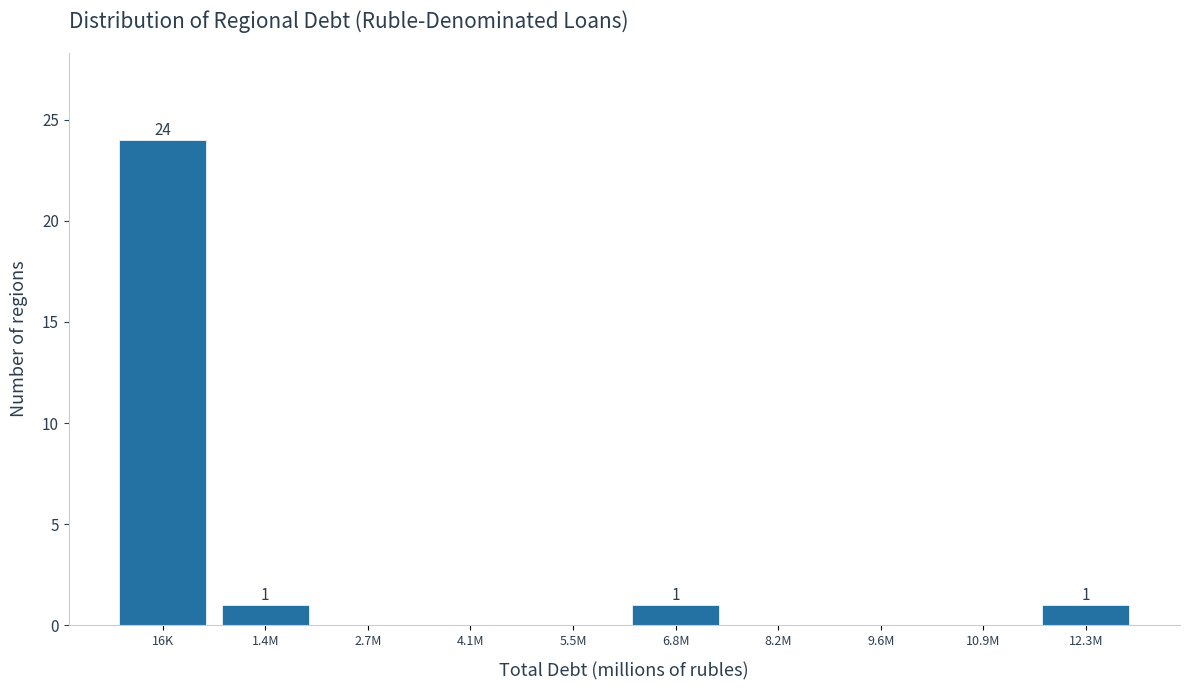

Reading left to right, transcribe all the data shown in this chart.

16K=24	1.4M=1	2.7M=0	4.1M=0	5.5M=0	6.8M=1	8.2M=0	9.6M=0	10.9M=0	12.3M=1